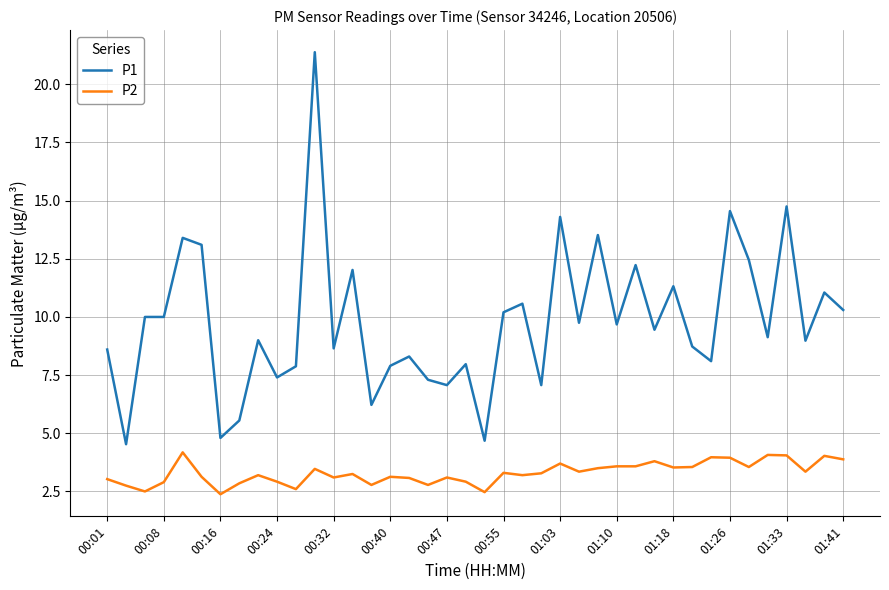

True or false: P1 and P2 cross at least once.

False